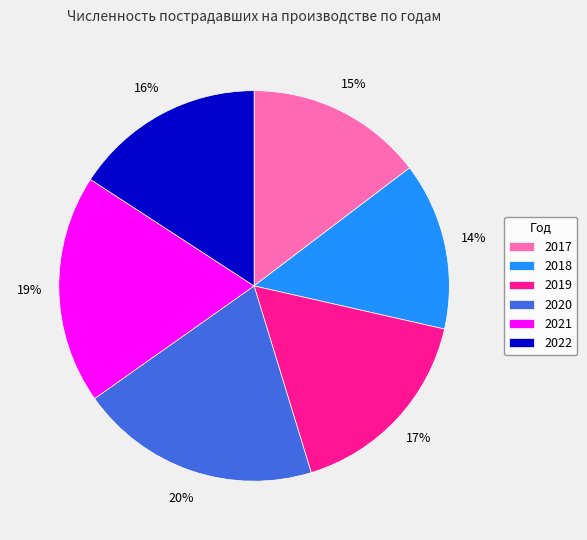

Count the number of slices in the pie.

6